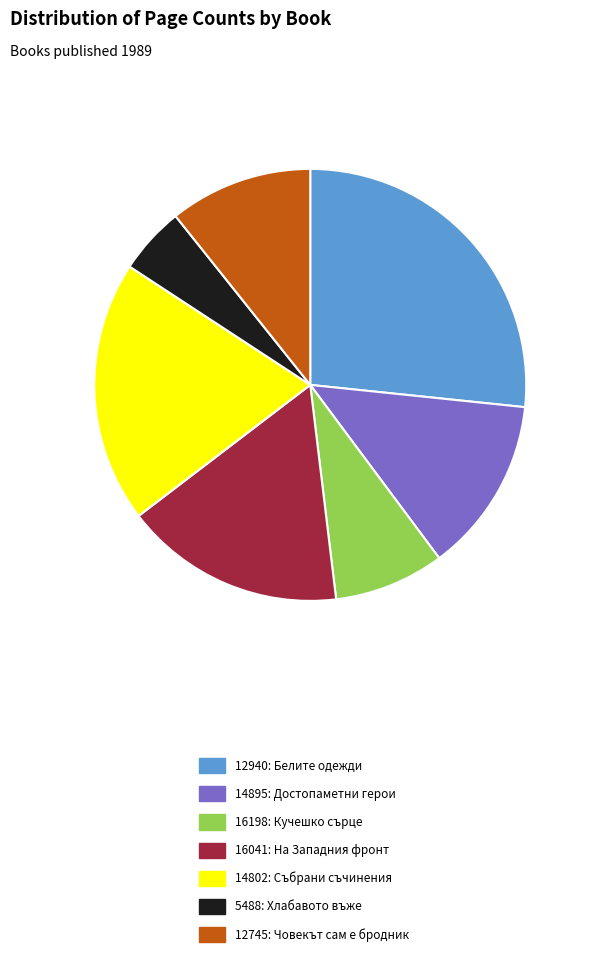

How many segments does this pie chart have?

7